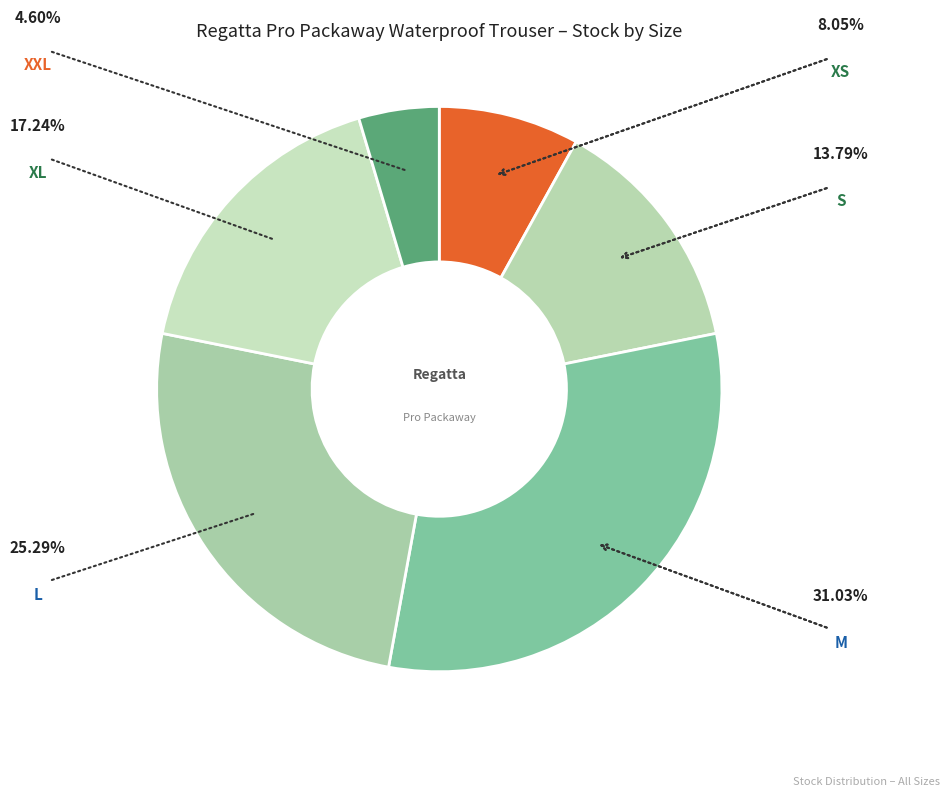

How many segments does this pie chart have?

6